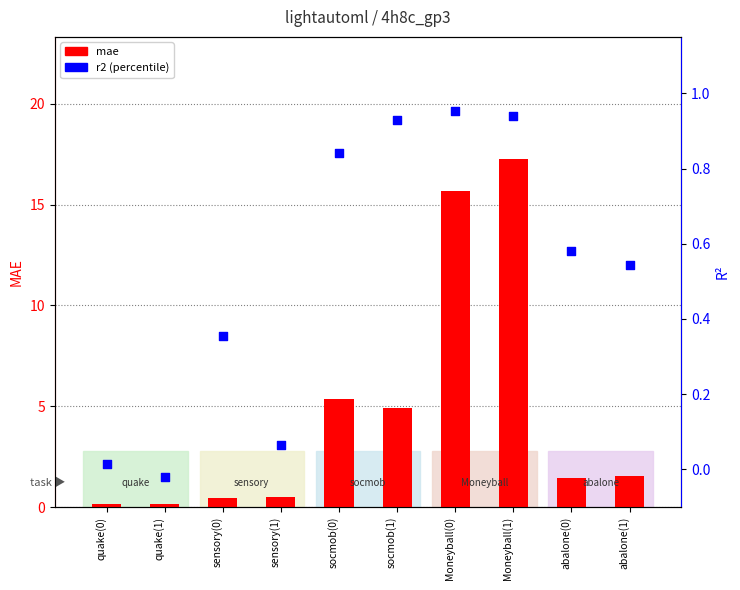

At how many categories does at least one series exceed 12?

2